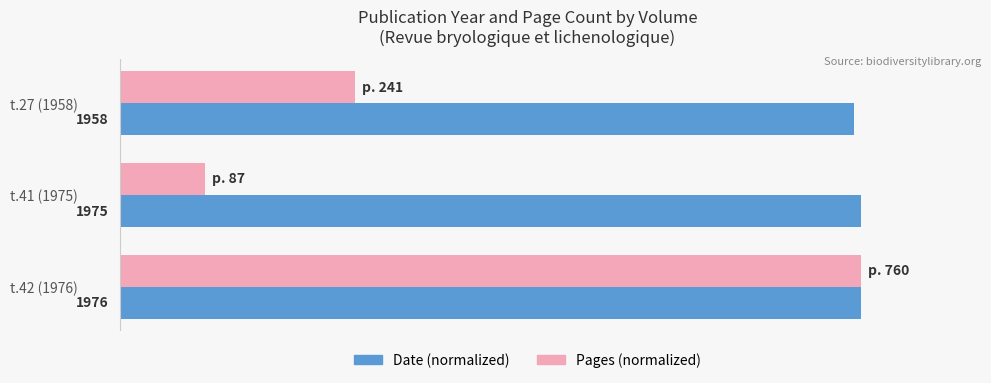

List the series in order of their peak value, highest first.

Date (normalized), Pages (normalized)